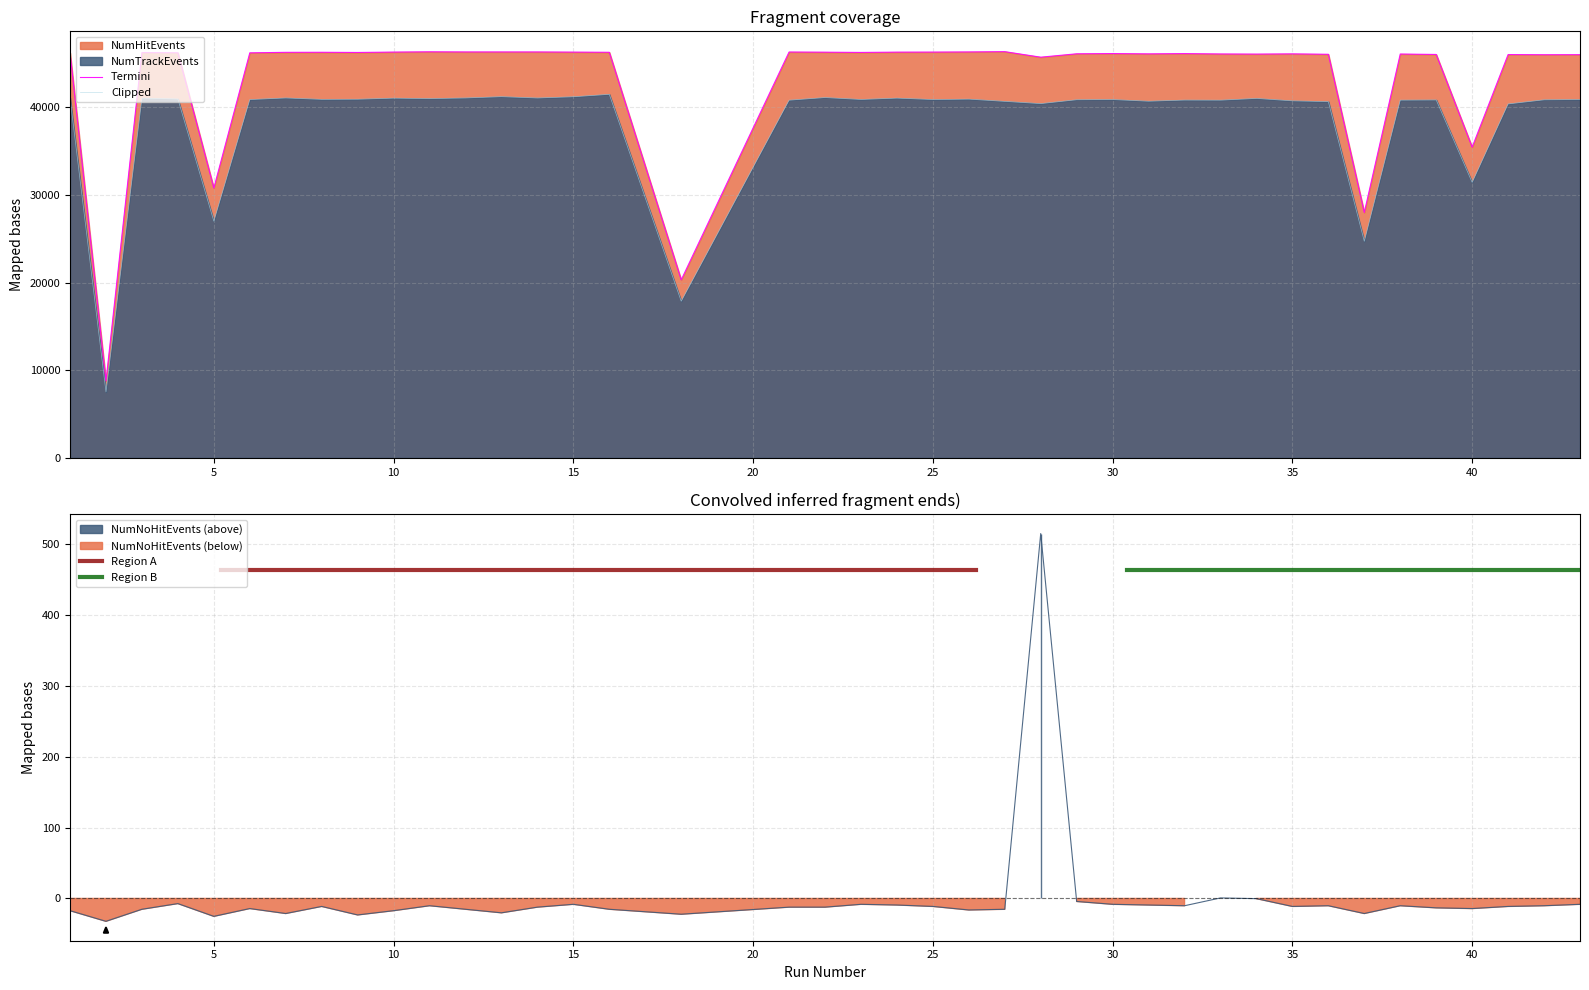

At which category is the sum across all series the highest?

16